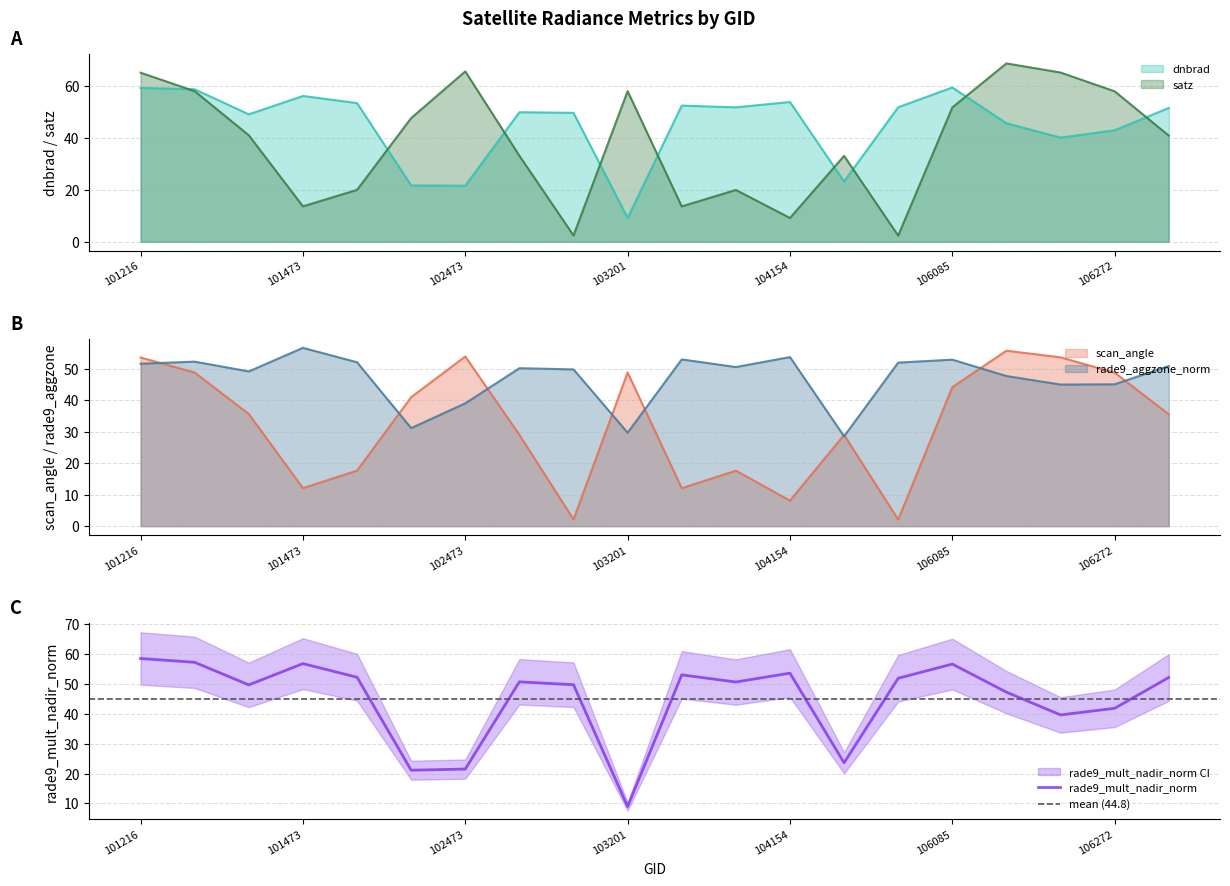

What value does the rade9_aggzone_norm series have at 101595?

52.0